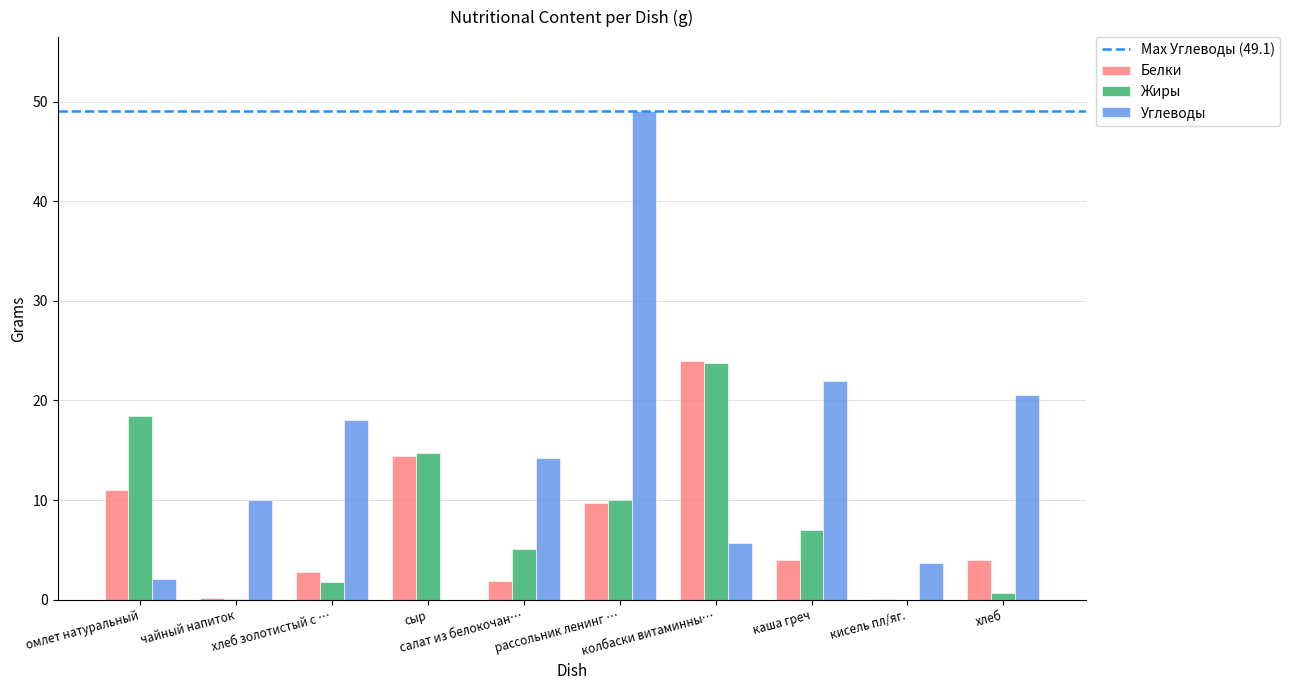

What is the sum of all Углеводы values?

145.4